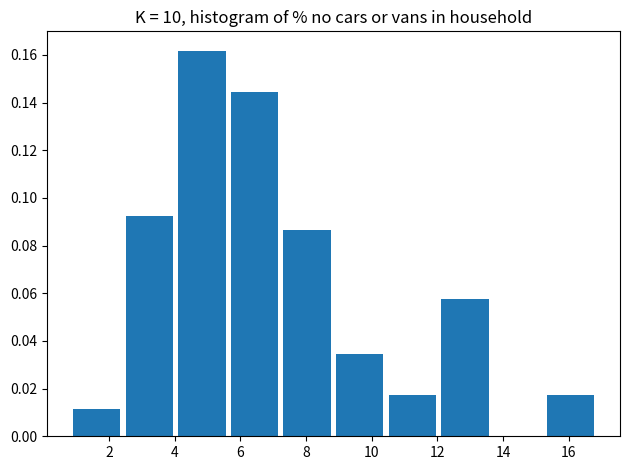

Reading left to right, transcribe this chart: for each bar, give the range it covers on the x-axis and its height. Neither the bar edges nor the heights are printed on the chart, so give them approximately, as read against the axes.

1.0 to 2.6: 0.012
2.6 to 4.2: 0.092
4.2 to 5.8: 0.162
5.8 to 7.4: 0.144
7.4 to 9.0: 0.086
9.0 to 10.6: 0.034
10.6 to 12.2: 0.018
12.2 to 13.8: 0.058
13.8 to 15.4: 0
15.4 to 17.0: 0.018